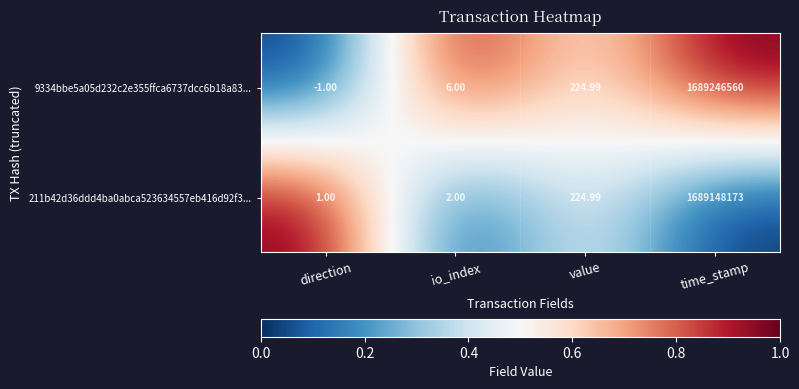

List the series in order of their peak value, lowest first.

211b42d36ddd4ba0abca523634557eb416d92f3..., 9334bbe5a05d232c2e355ffca6737dcc6b18a83...